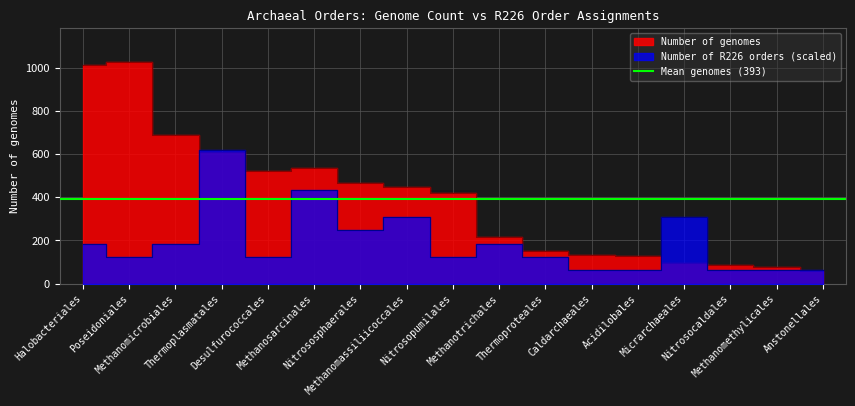

How many intersections are there between Number of R226 orders and Number of genomes?

5